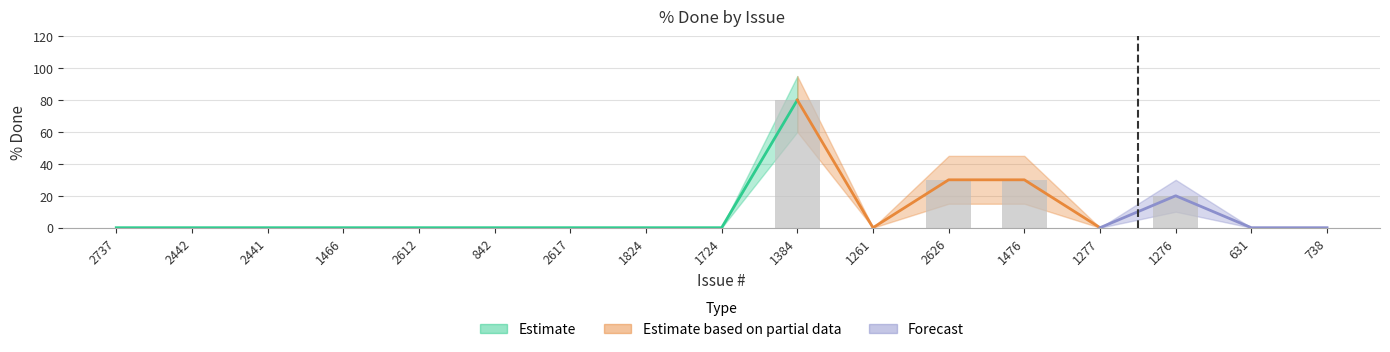

True or false: % Done has a value of 38 at 1724.

False